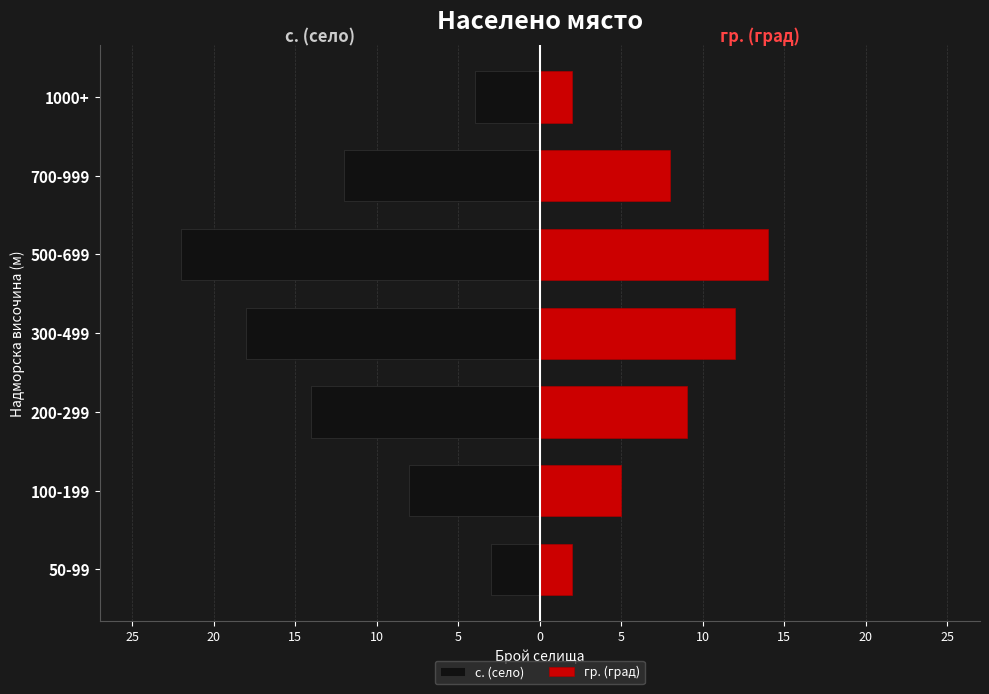

How many groups of bars are there?

7